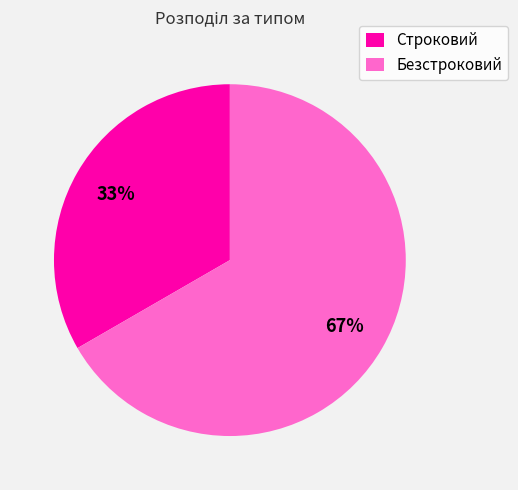

To the nearest percent, what is the combined percentage of Строковий and Безстроковий?

100%